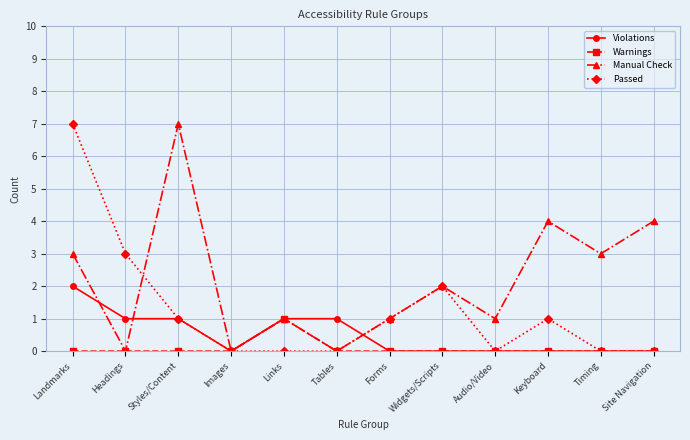

List the series in order of their overall mean, highest first.

Manual Check, Passed, Violations, Warnings